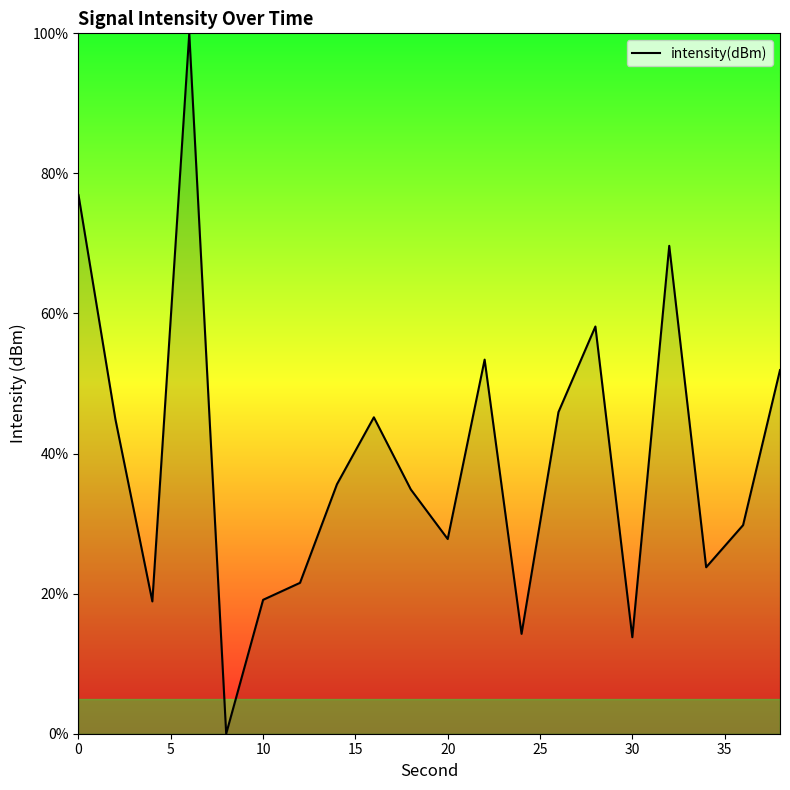

What is the difference between the maximum and minimum values?

100.0